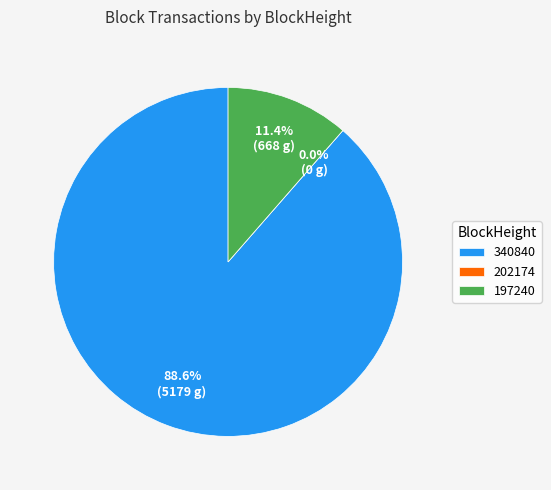

Between 202174 and 340840, which is larger?

340840